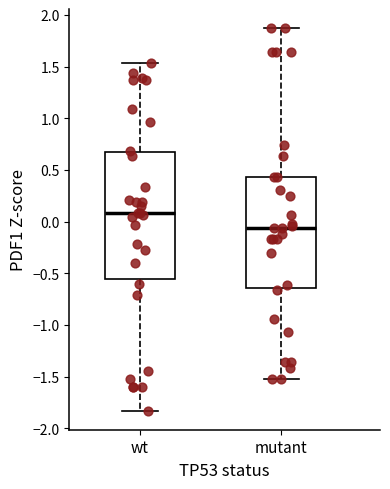

Where does the upper whisker of the box for wt end on the y-axis? The values are not printed on the chart, so give them approximately, as read against the axis.

1.55